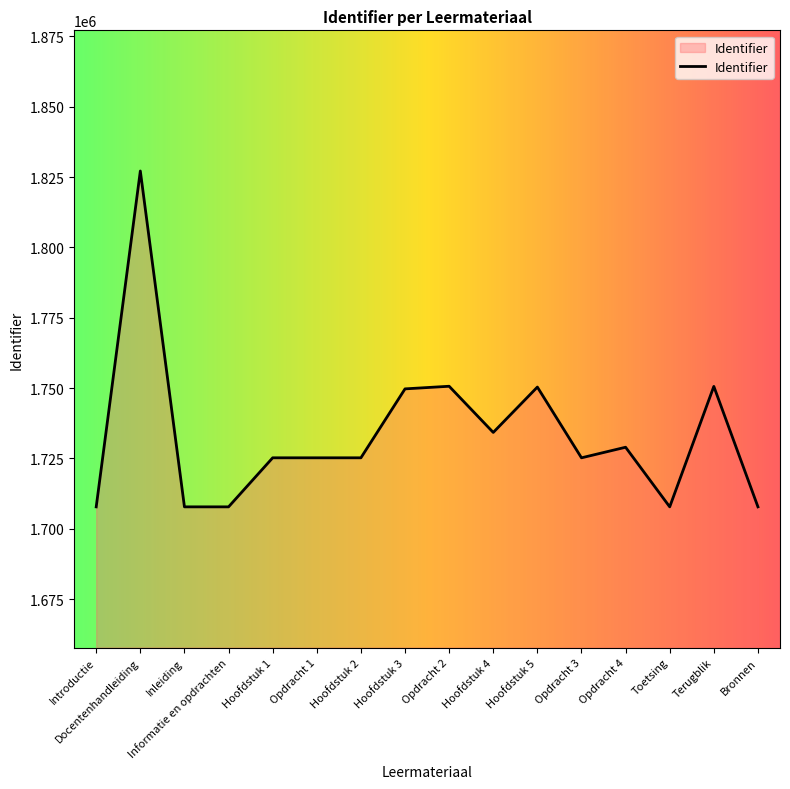

What is the ratio of the value at Opdracht 4 to the value at Hoofdstuk 1?

1.0